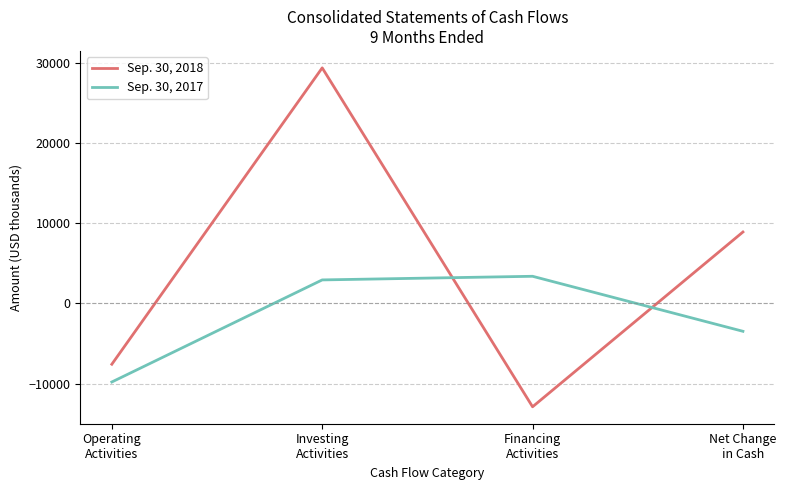

Which category has the lowest value in the Sep. 30, 2018 series?

Financing
Activities